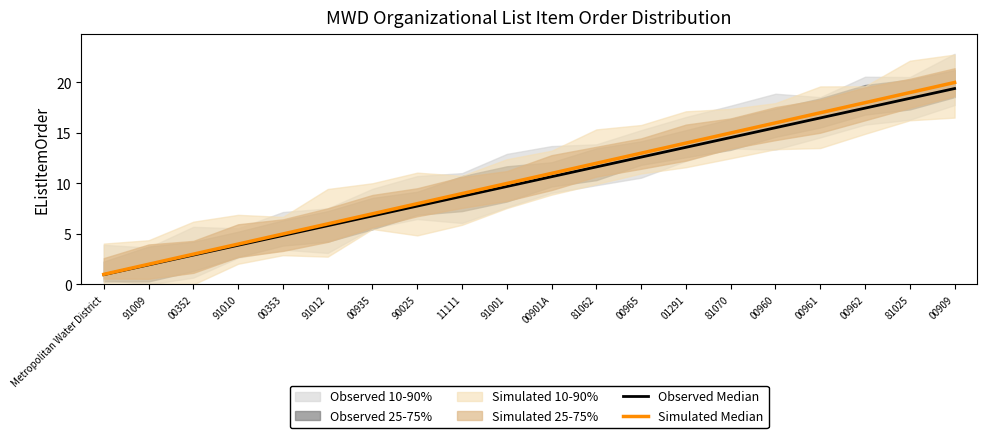

Between 81025 and 91009, which is larger?

81025